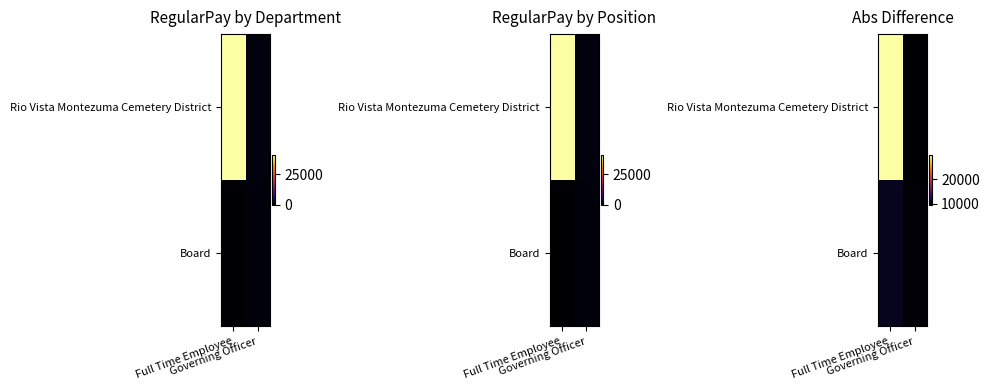

What value does the Rio Vista Montezuma Cemetery District series have at Governing Officer?

9542.5